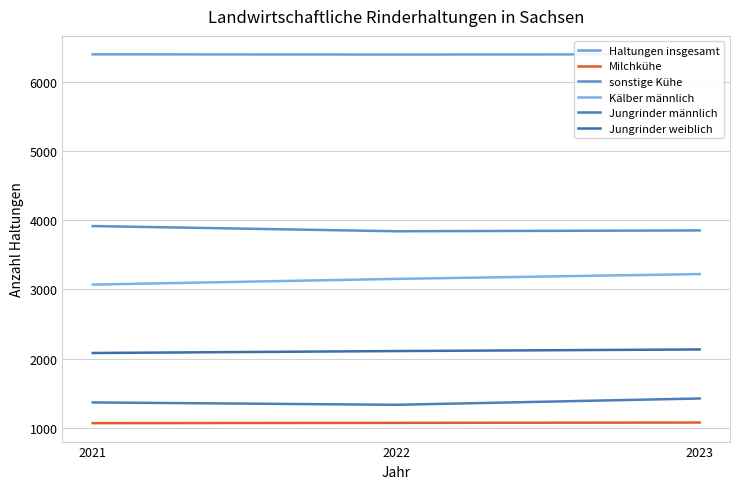

Is it true that Milchkühe equals 1656 at 2022?

False